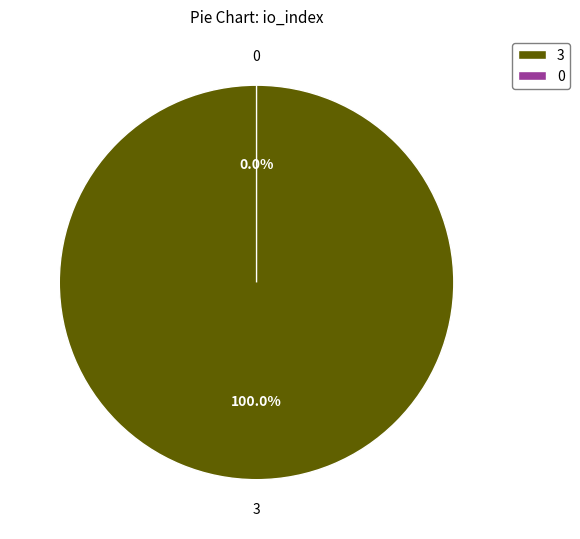

To the nearest percent, what is the average slice percentage?

50%